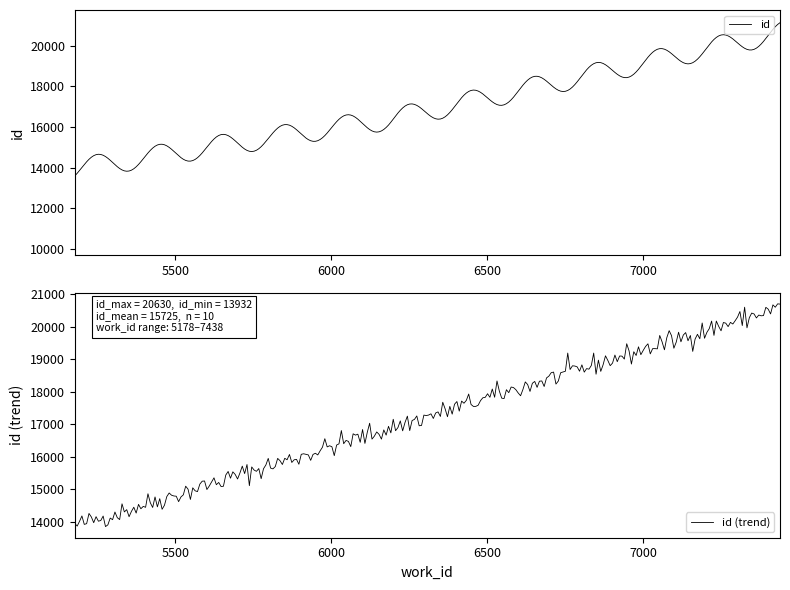

Reading left to right, transcribe all the data shown in this chart.

13932	13935	15066	15159	15281	15439	15587	15863	16362	20630